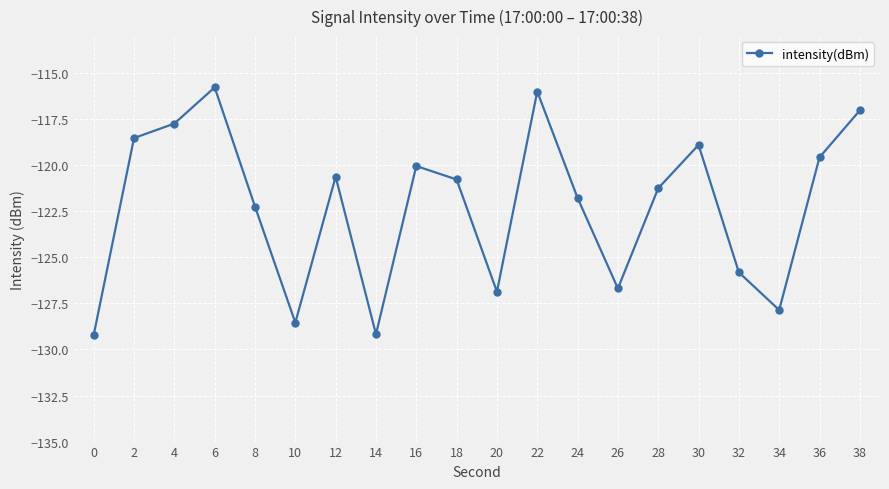

Reading left to right, what are all the values shown in this chart?

0=-129.2	2=-118.5	4=-117.7	6=-115.8	8=-122.2	10=-128.5	12=-120.6	14=-129.2	16=-120.0	18=-120.8	20=-126.9	22=-116.0	24=-121.8	26=-126.7	28=-121.3	30=-118.9	32=-125.8	34=-127.9	36=-119.6	38=-117.0